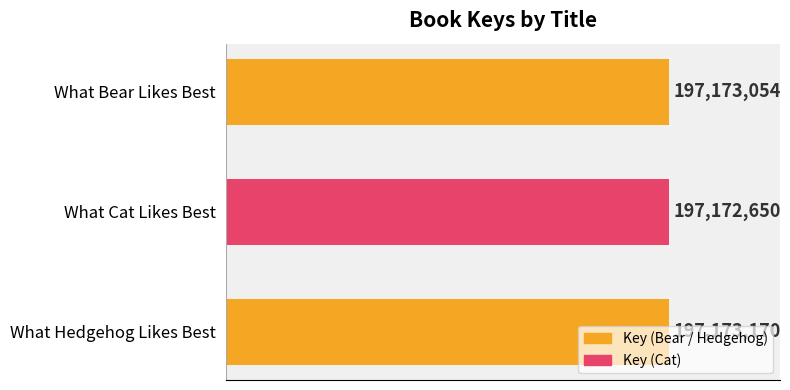

Does the chart contain any negative values?

No